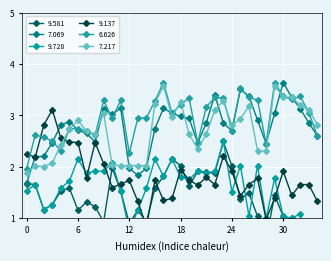

List the series in order of their peak value, lowest first.

9.581, 9.728, 9.137, 7.217, 7.069, 6.626